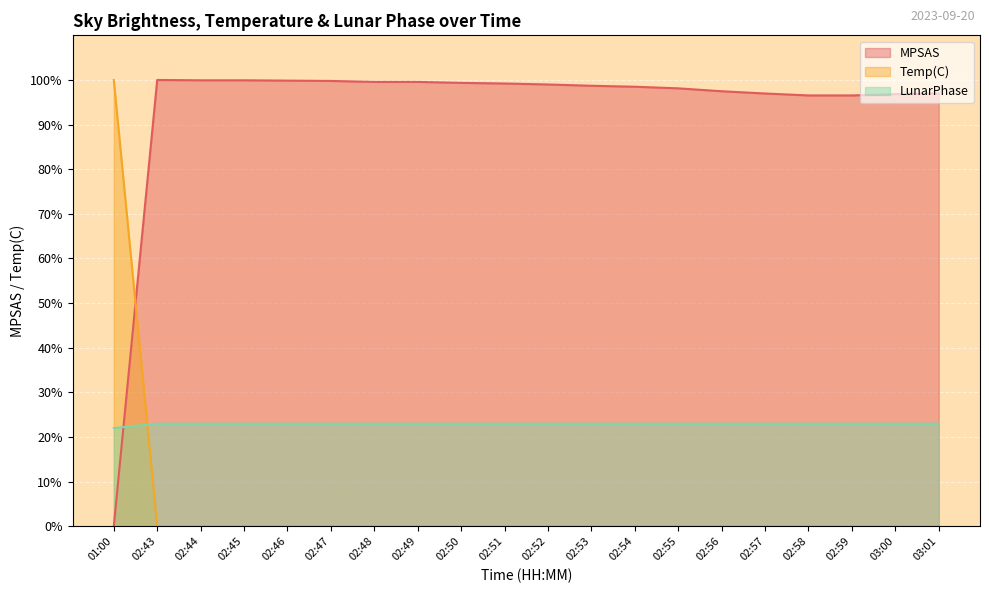

True or false: MPSAS and LunarPhase cross at least once.

True